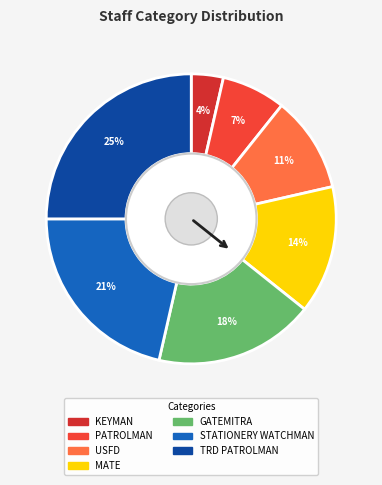

Which category has the biggest portion of the pie?

TRD PATROLMAN